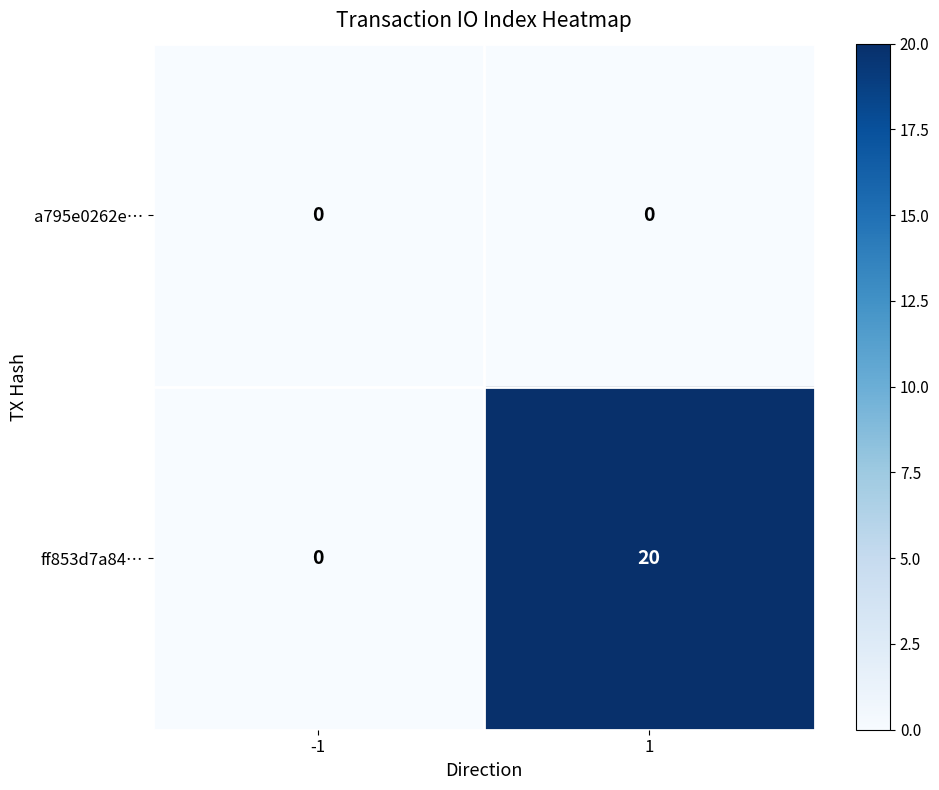

At 1, list the series in order from smallest to largest.

a795e0262e…, ff853d7a84…